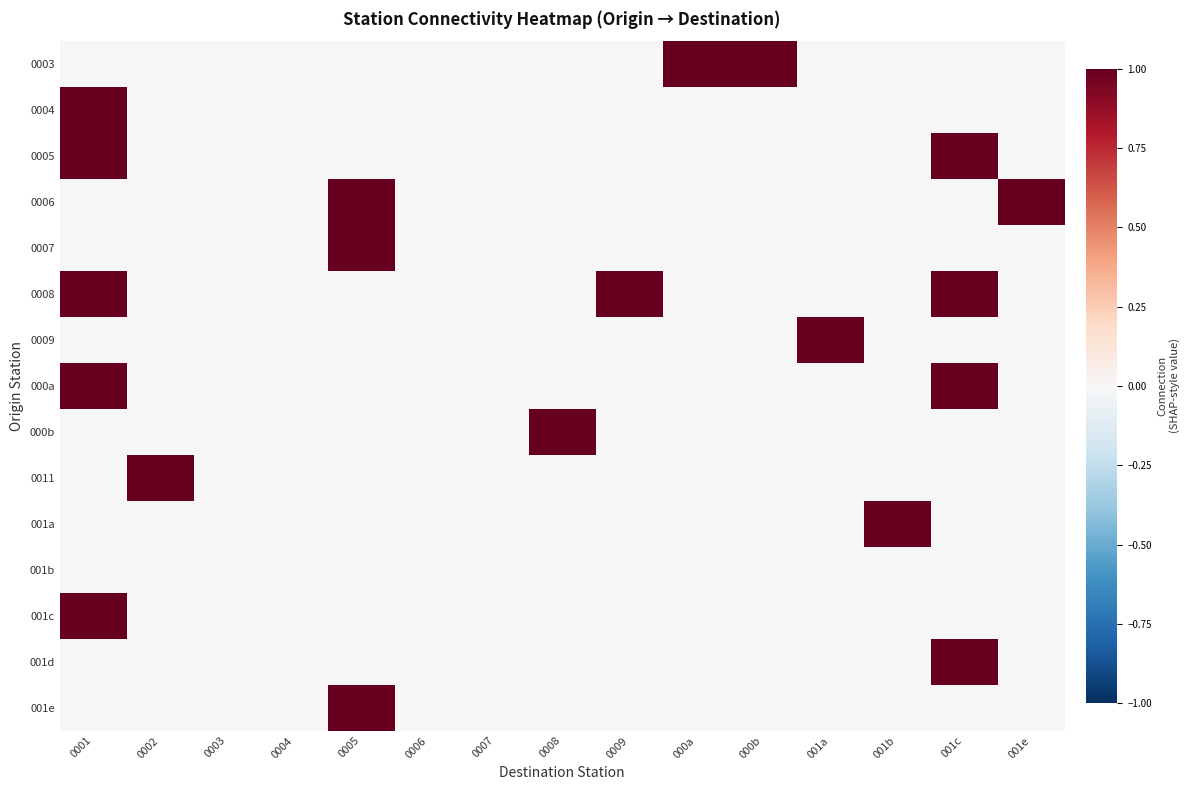

List the series in order of their peak value, lowest first.

001b, 0003, 0004, 0005, 0006, 0007, 0008, 0009, 000a, 000b, 0011, 001a, 001c, 001d, 001e